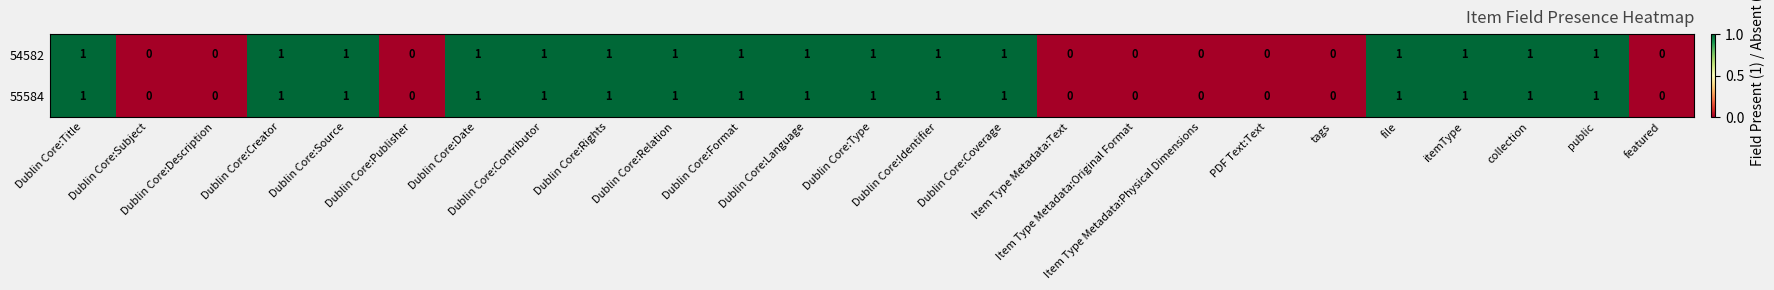

What is the sum of all 54582 values?

16